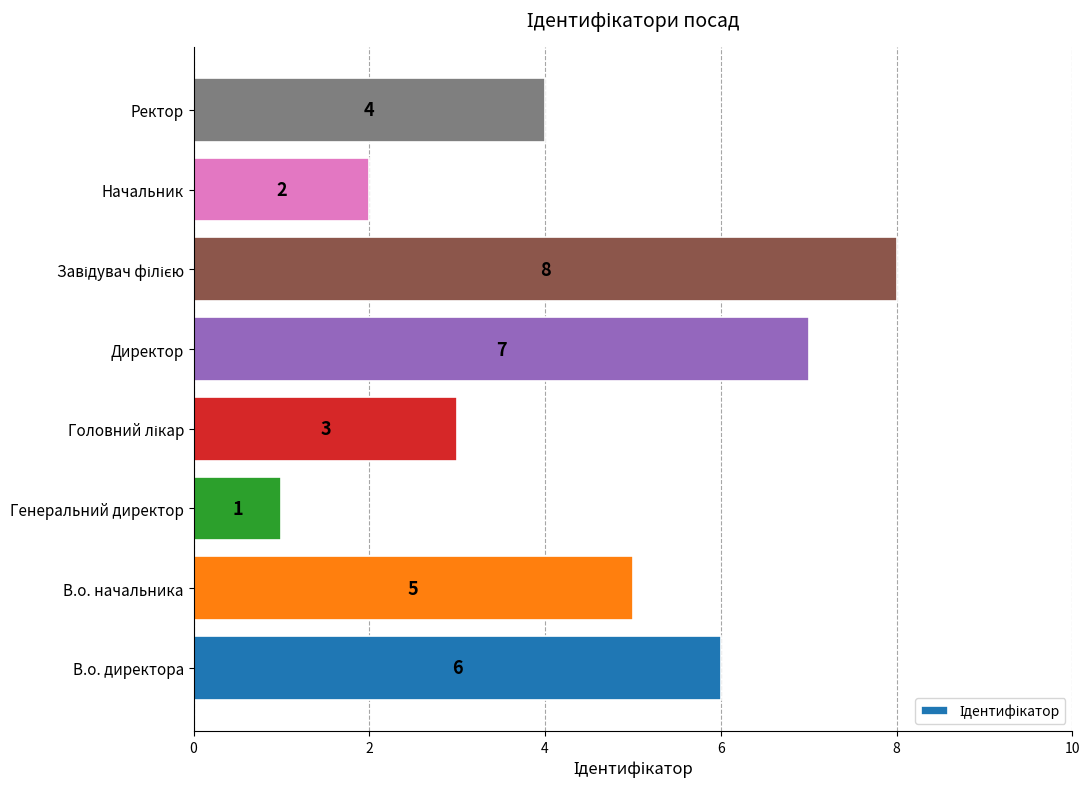

Approximately how many times larger is the value at Ректор compared to В.о. директора?

0.7